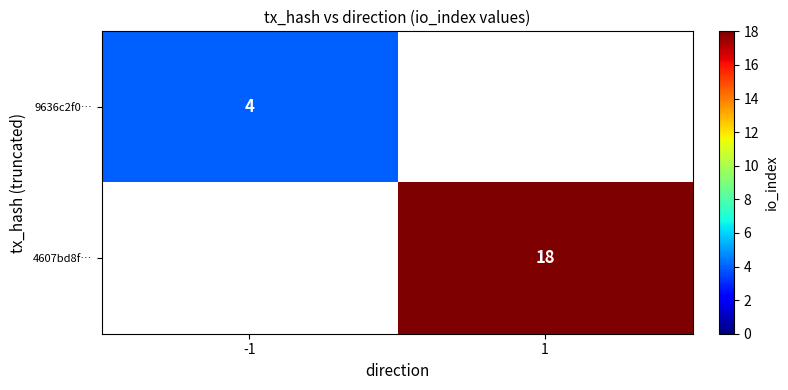

Is it true that 4607bd8f… equals 11 at 1?

False